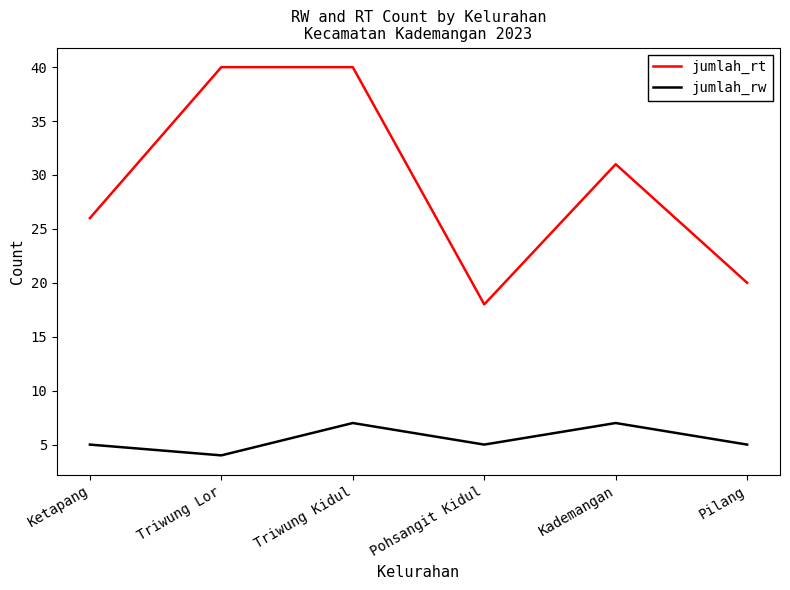

Which label corresponds to the smallest value in the chart?

Triwung Lor